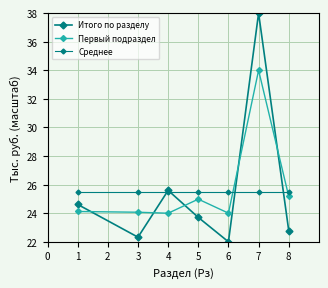

What is the maximum value shown in the chart?

38.0